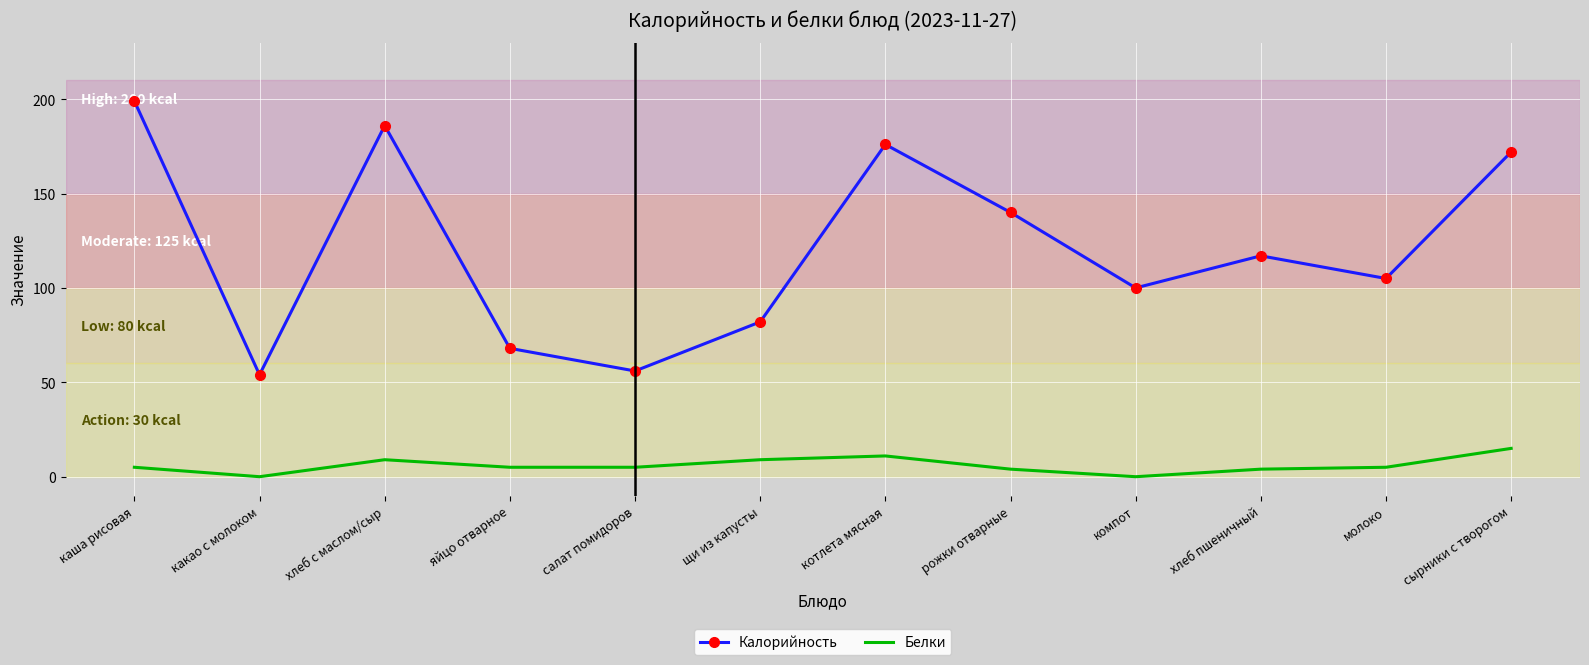

What is the sum of all Белки values?

72